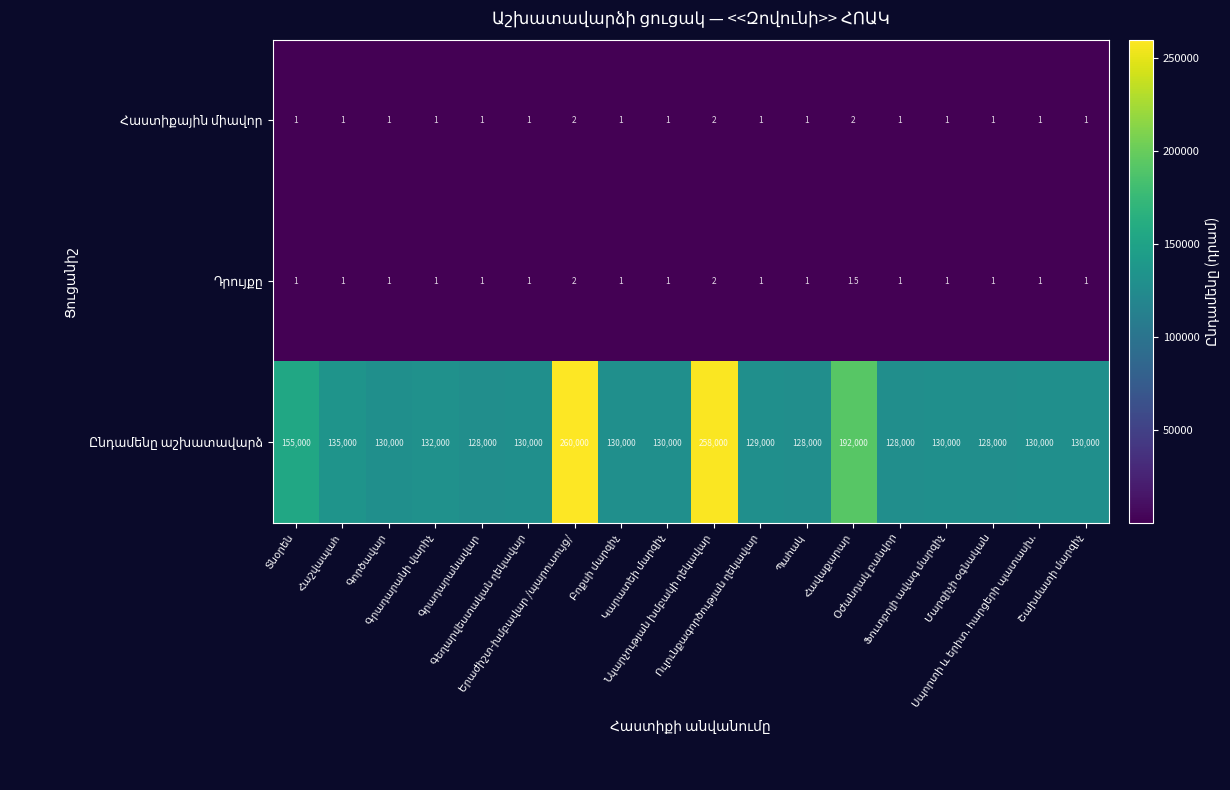

What is the smallest value displayed?

1.0